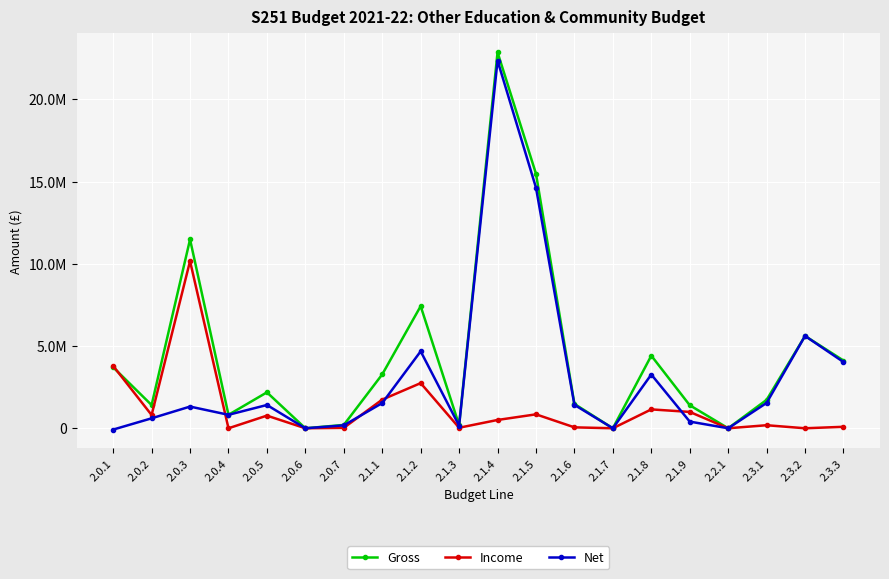

Between 2.0.5 and 2.1.1, which series saw the biggest shift?

Gross